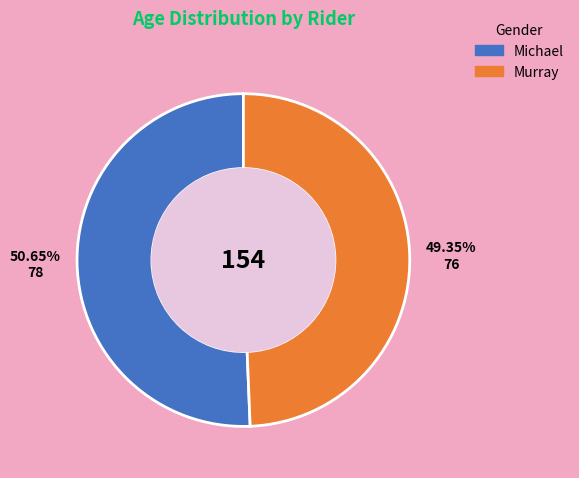

Which has a higher value, Murray or Michael?

Michael